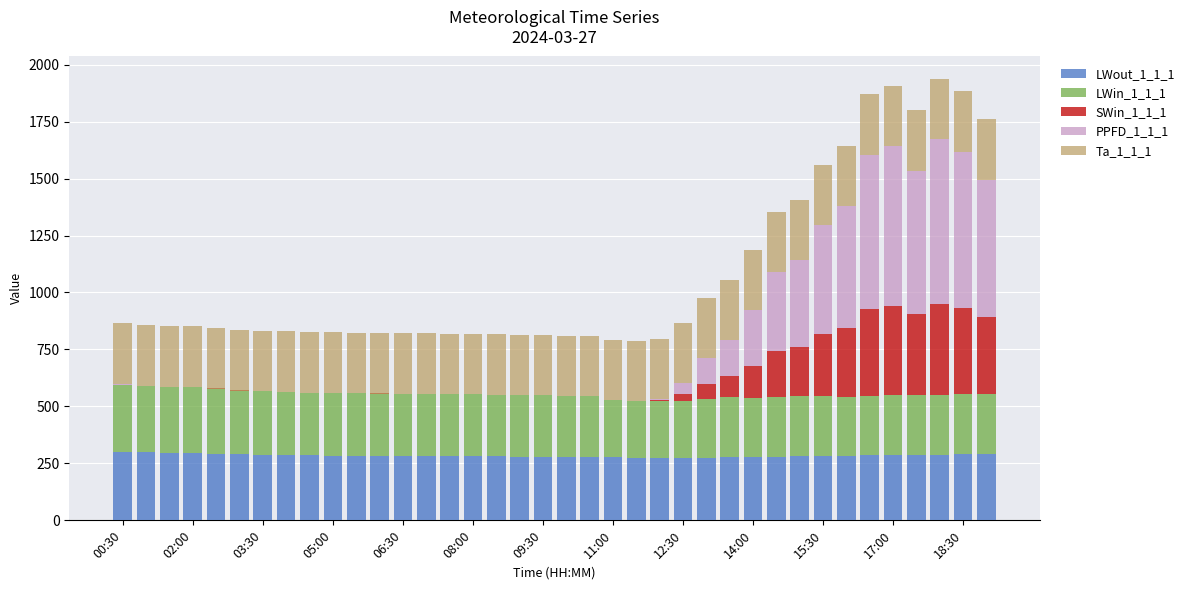

Which series has the largest range (max minus min)?

PPFD_1_1_1